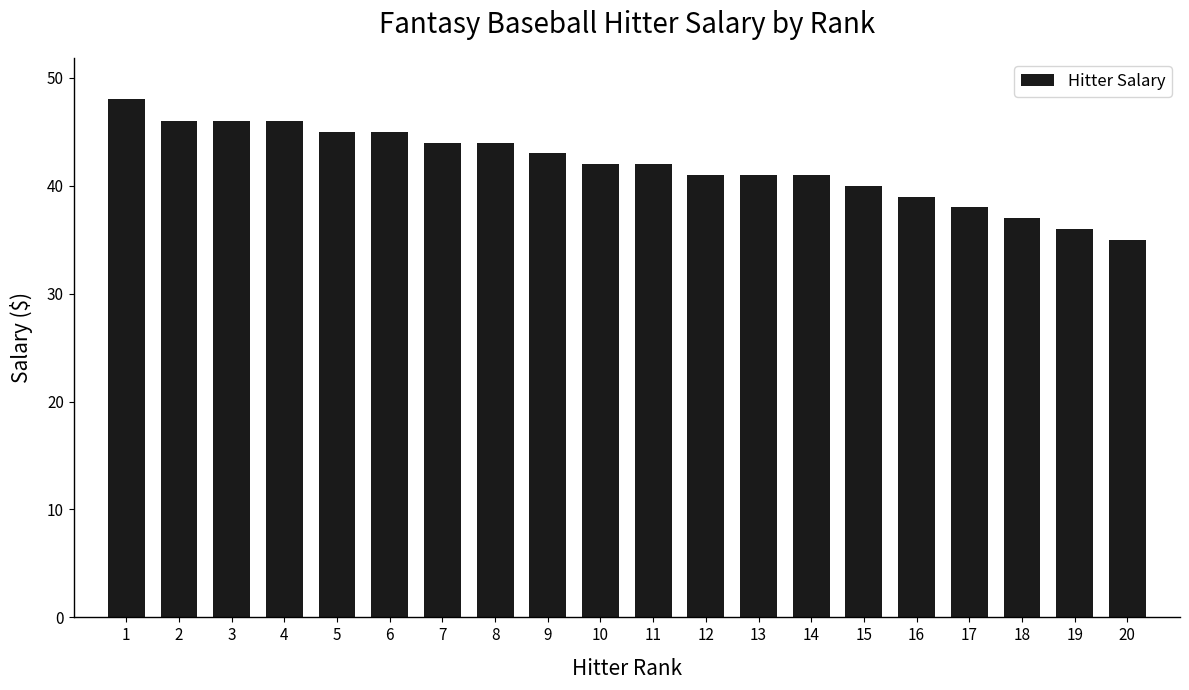

What is the change in value from 5 to 9?

-2